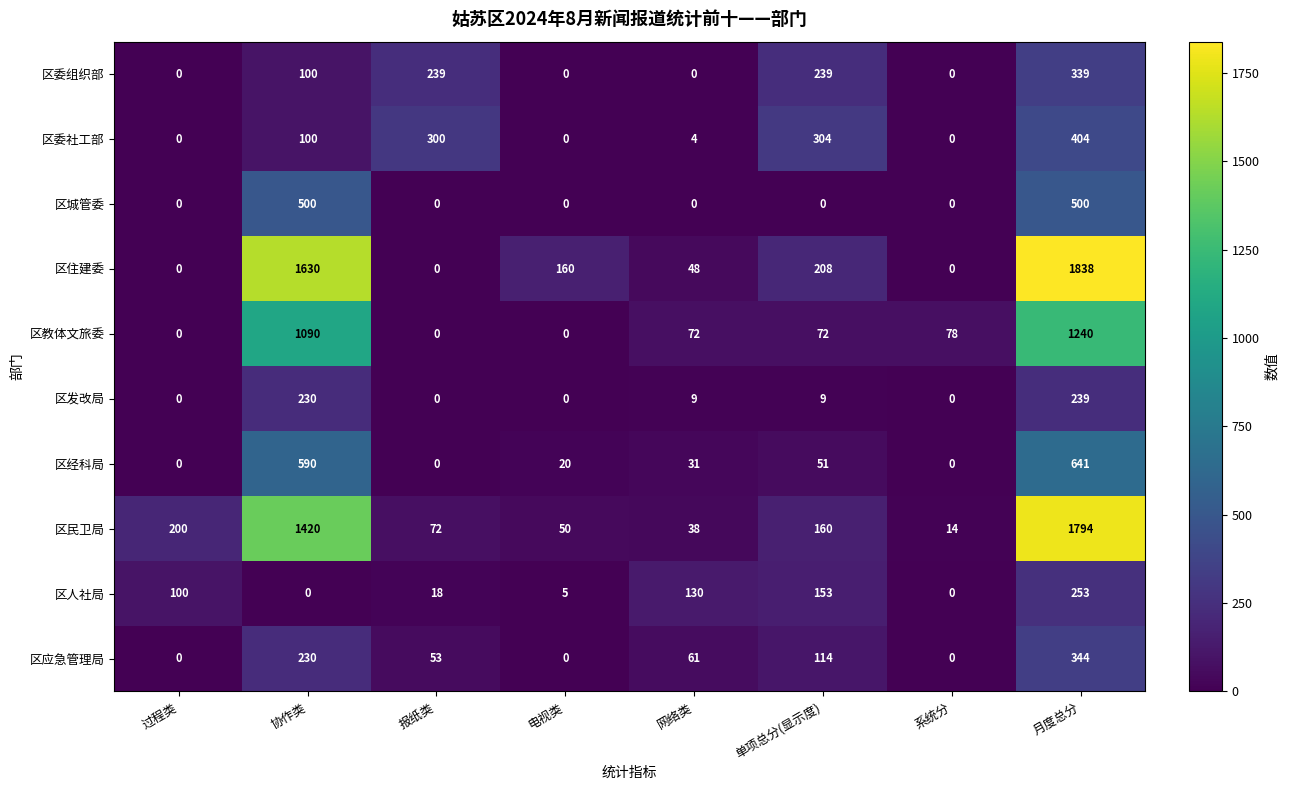

What is the difference between the maximum and second lowest values in the 区委社工部 series?

404